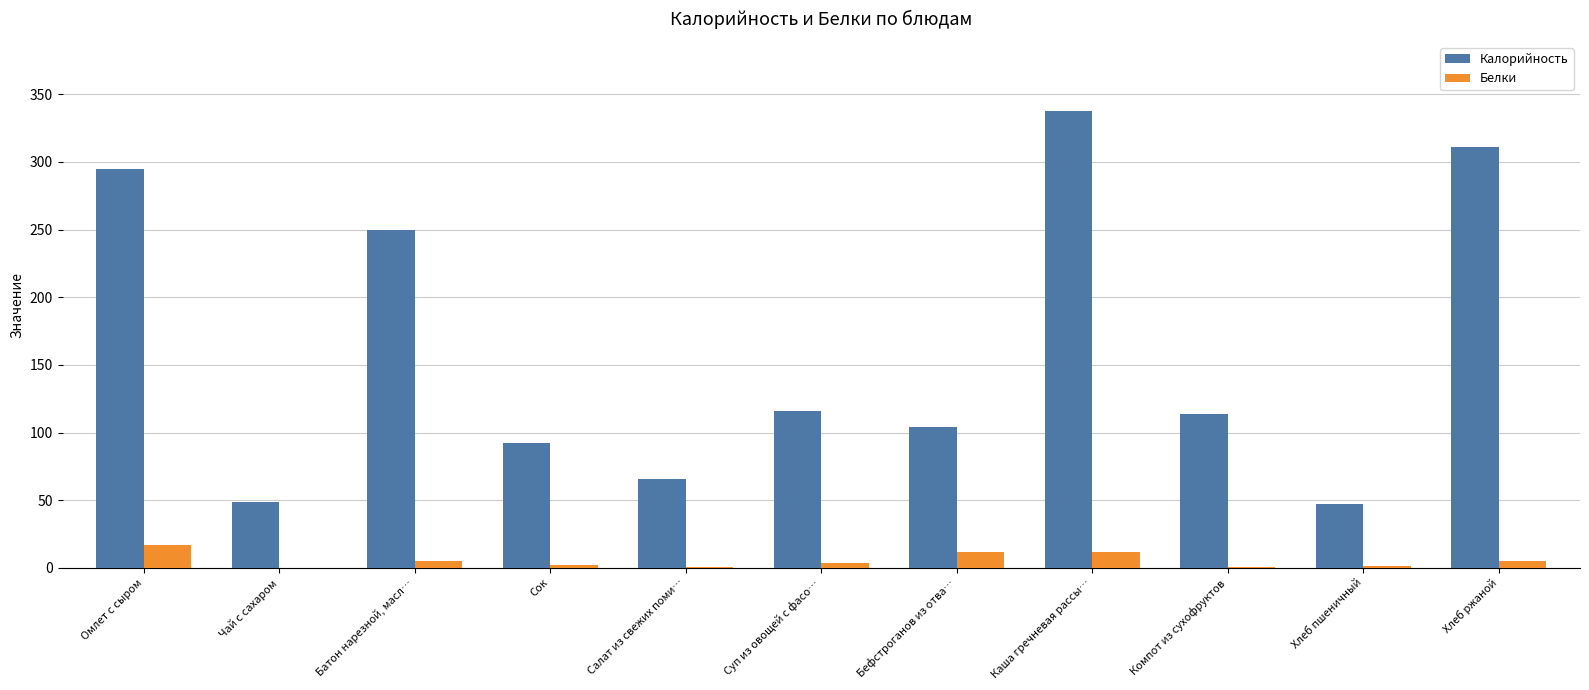

At which category does the chart reach its peak across all series?

Каша гречневая рассы…